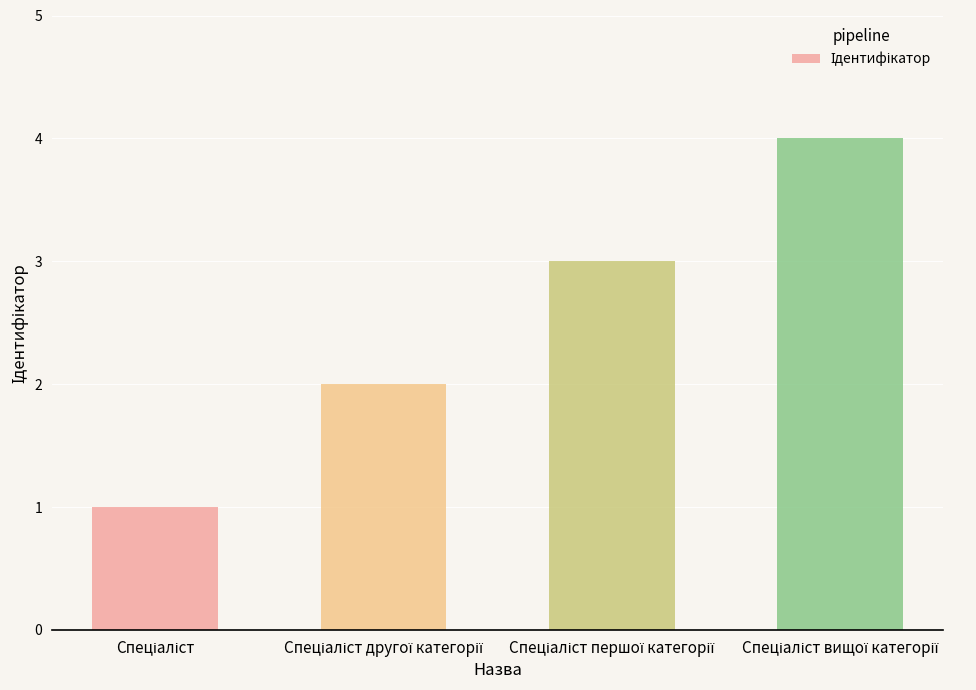

What is the difference between the maximum and minimum values?

3